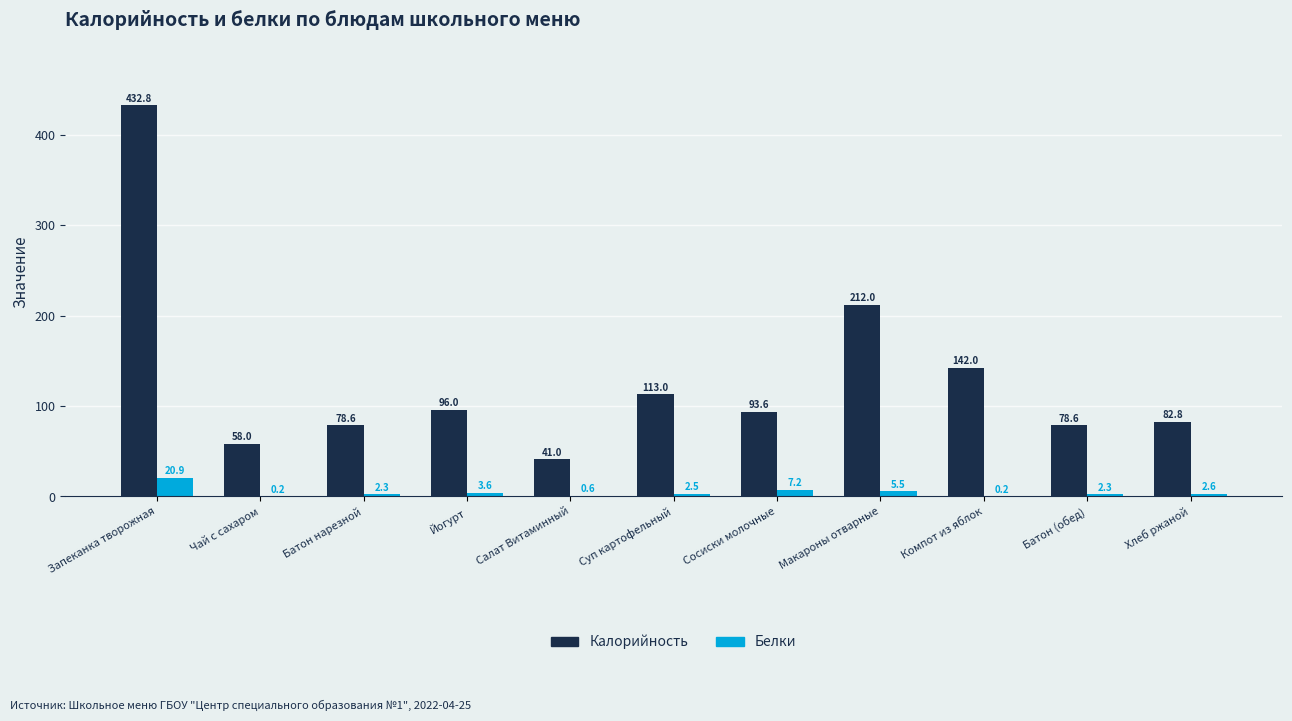

True or false: Калорийность has a value of 128.7 at Батон нарезной.

False